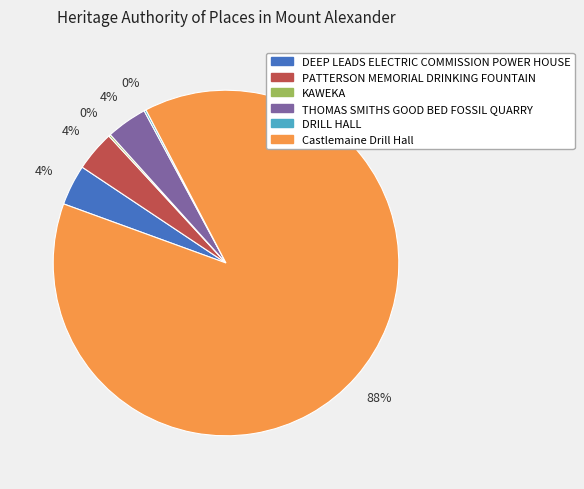

What is the largest slice in the pie chart?

Castlemaine Drill Hall